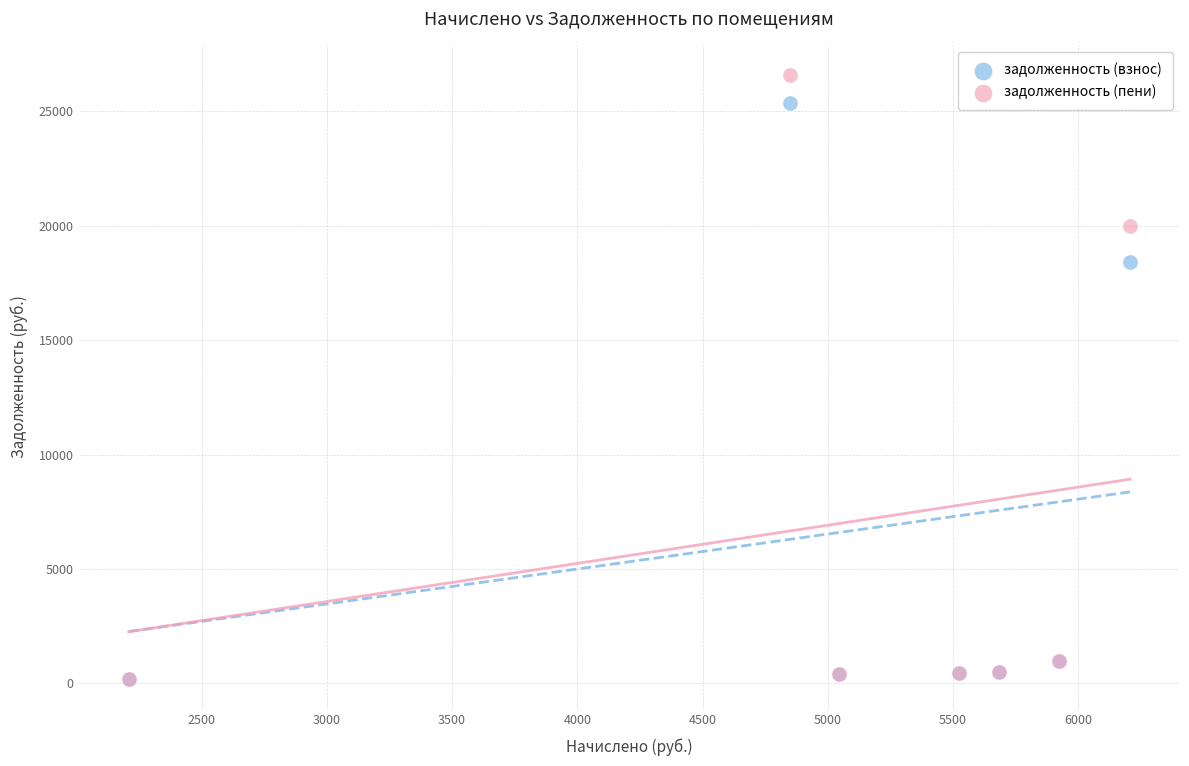

In the задолженность (взнос) series, what Y value is closest to 12779?

18434.2